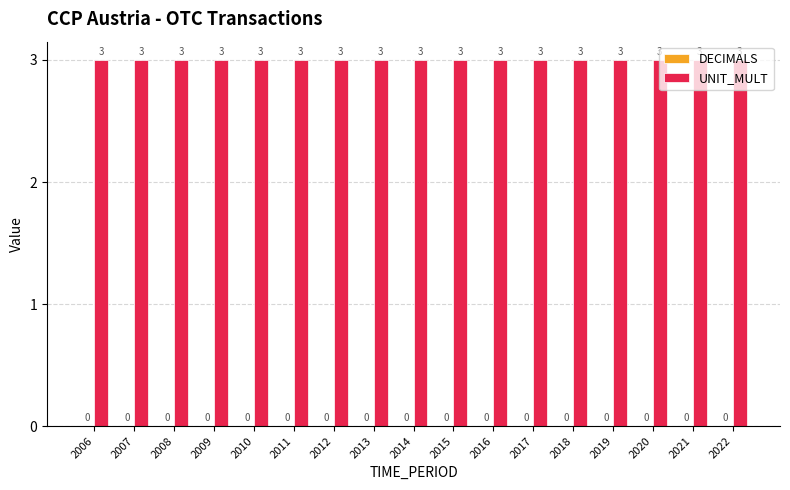

Are the bars grouped side by side (vs. stacked)?

Yes